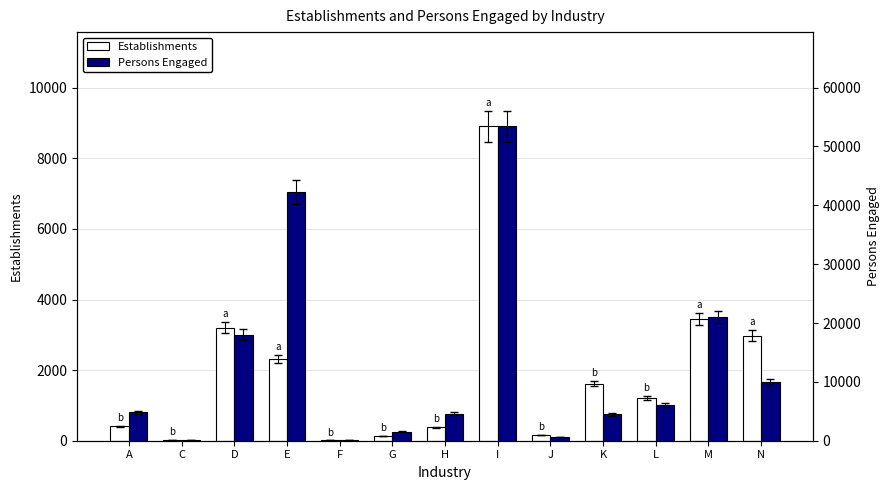

What is the label of the 10th bar from the right?

E